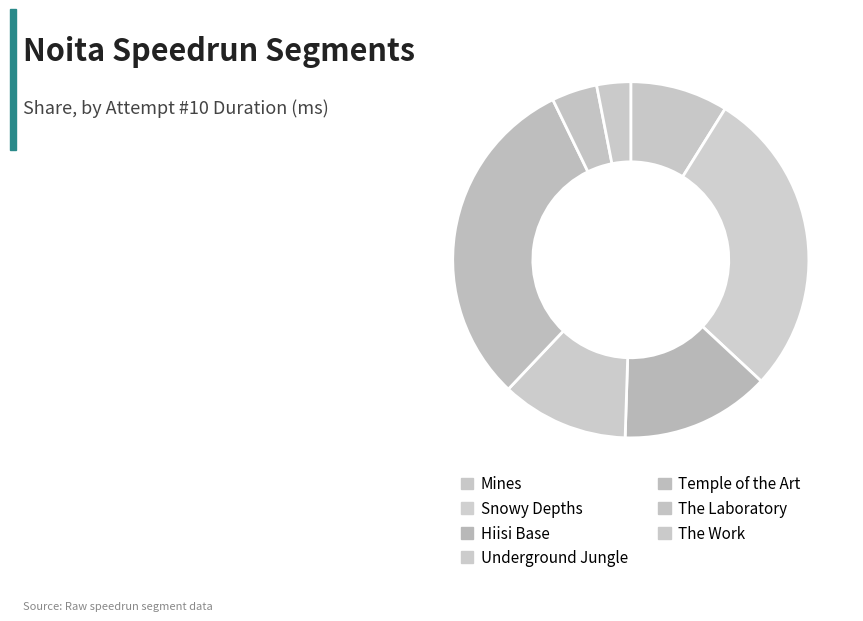

How many slices are in this pie chart?

7